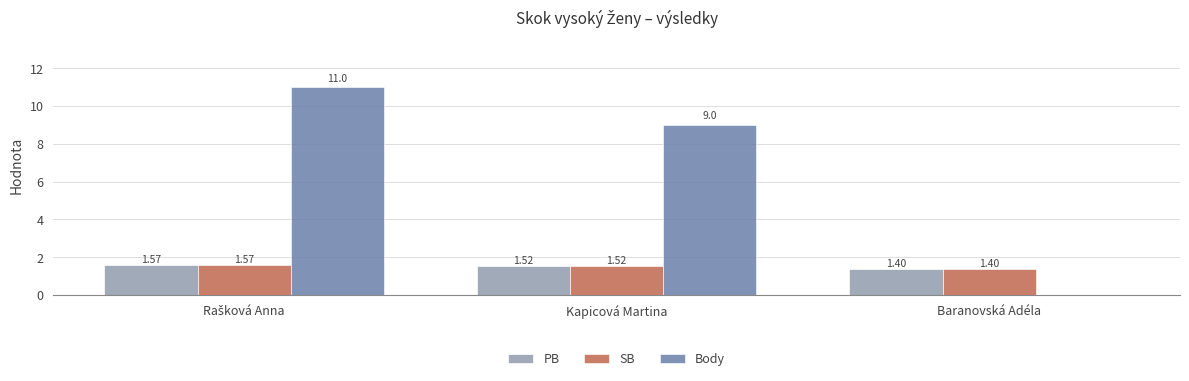

Which series changed the most between Kapicová Martina and Baranovská Adéla?

Body